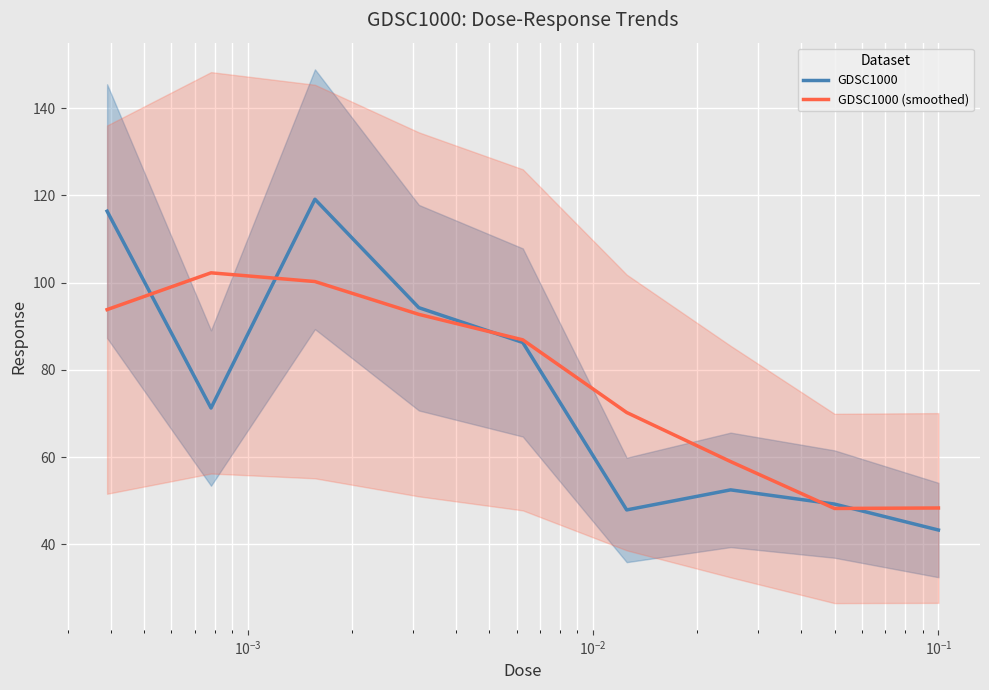

Is it true that GDSC1000 (smoothed) equals 100.2 at $\mathdefault{10^{-3}}$?

True